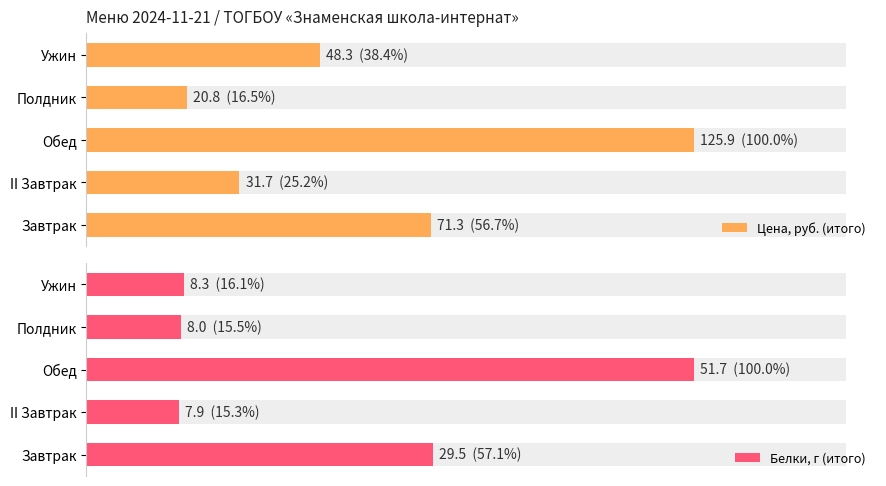

Reading left to right, transcribe all the data shown in this chart.

Цена, руб. (итого): 71.3	31.7	125.9	20.8	48.3
Белки, г (итого): 29.5	7.9	51.7	8.0	8.3